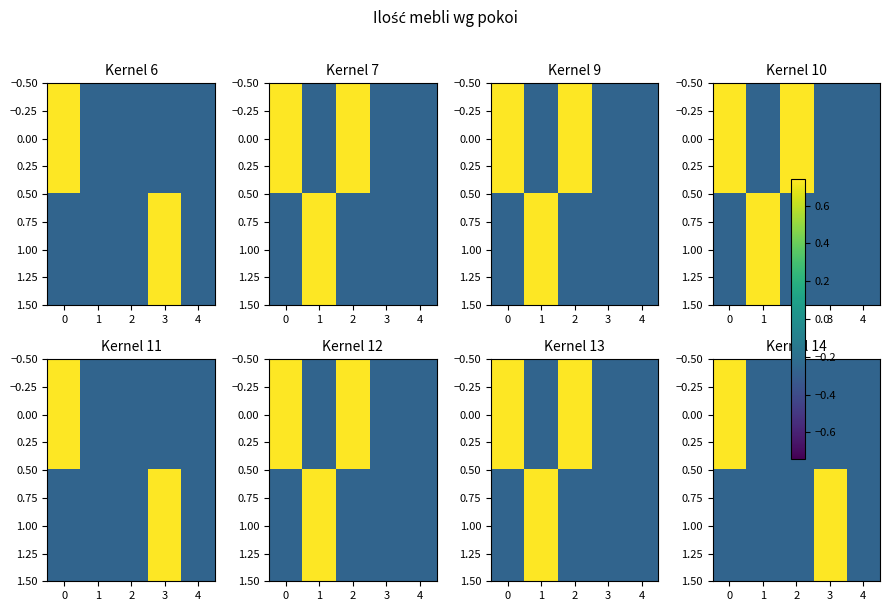

What is the average value of the 0.00 series?

-0.1